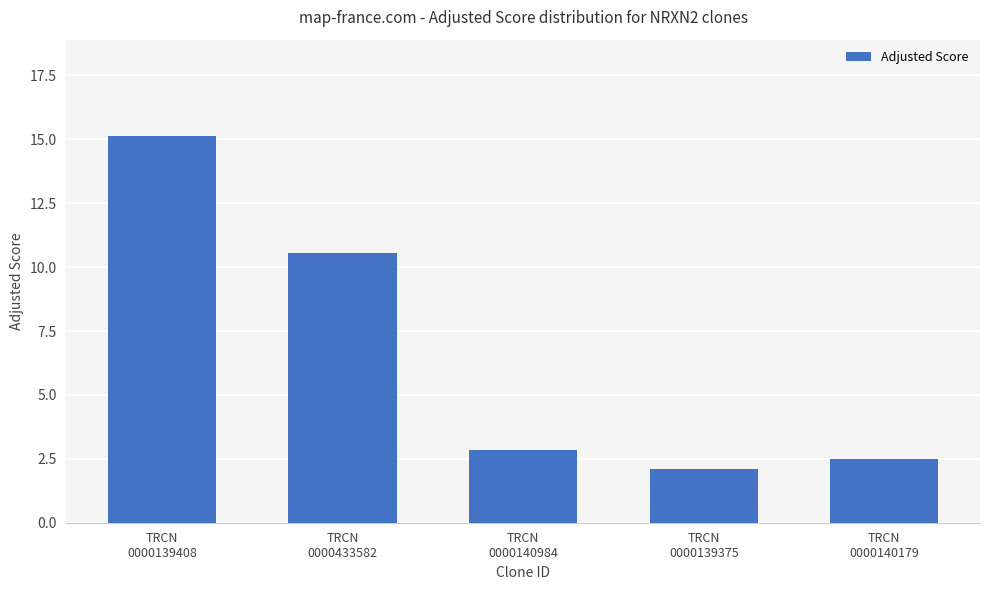

Approximately how many times larger is the value at TRCN
0000140179 compared to TRCN
0000139408?

0.2